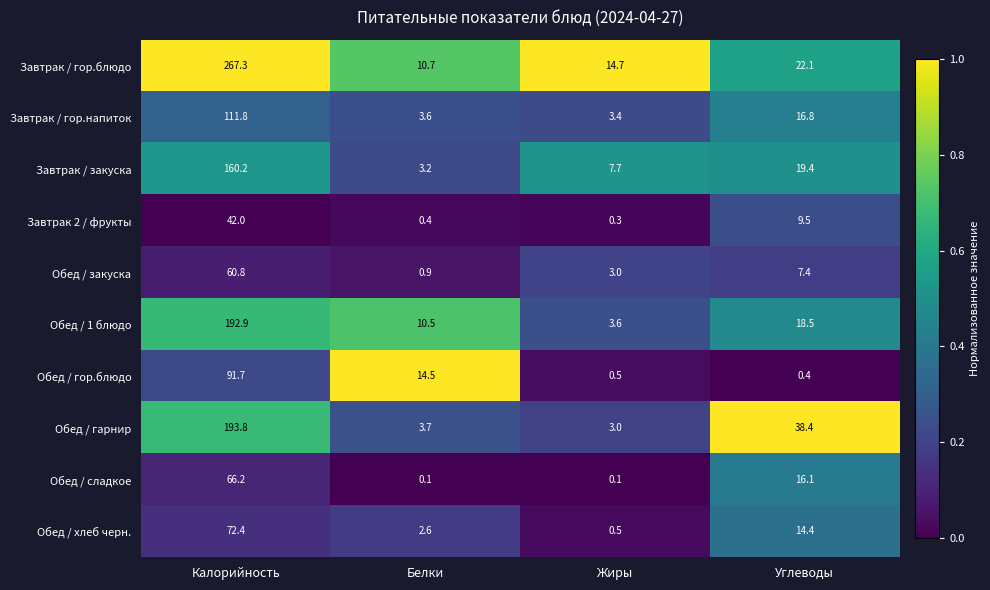

Which category has the lowest value in the Обед / гарнир series?

Жиры